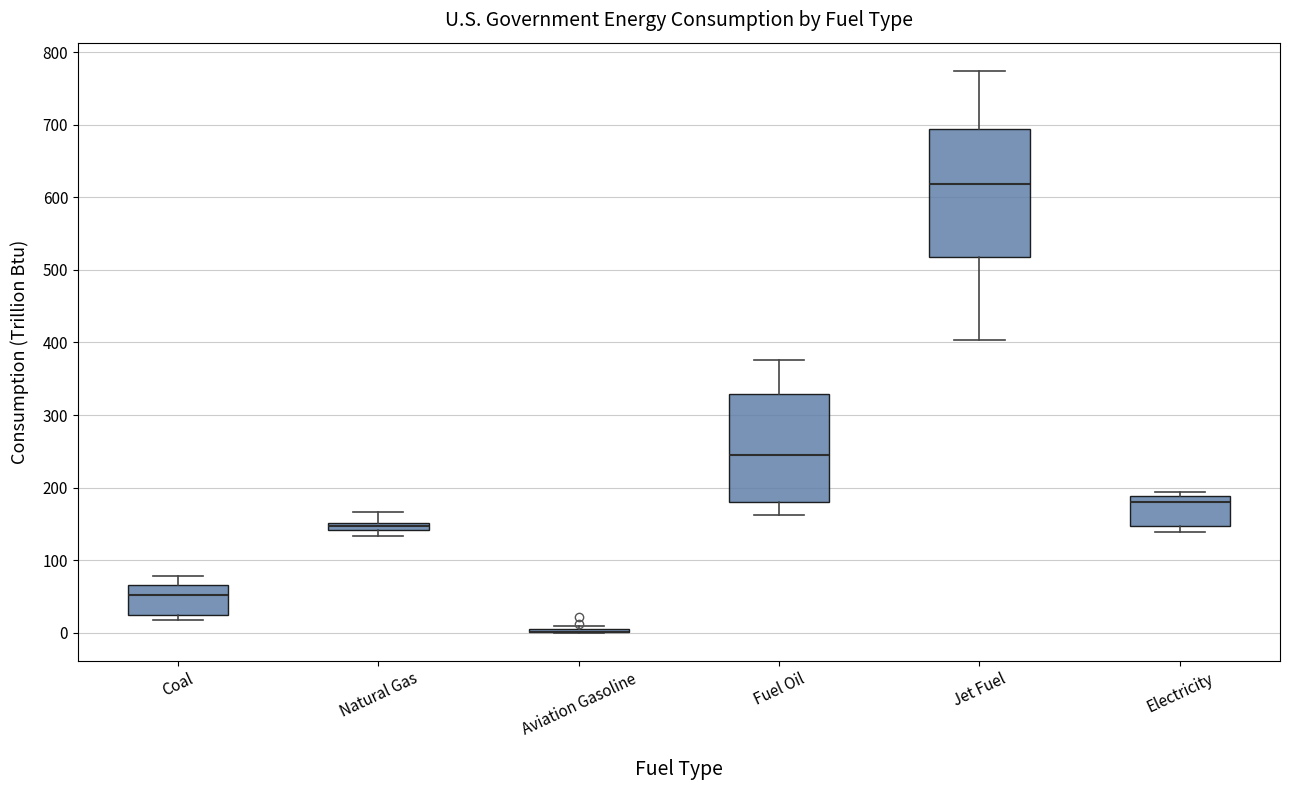

Where is the lower edge of the box for Electricity on the y-axis? The values are not printed on the chart, so give them approximately, as read against the axis.

150